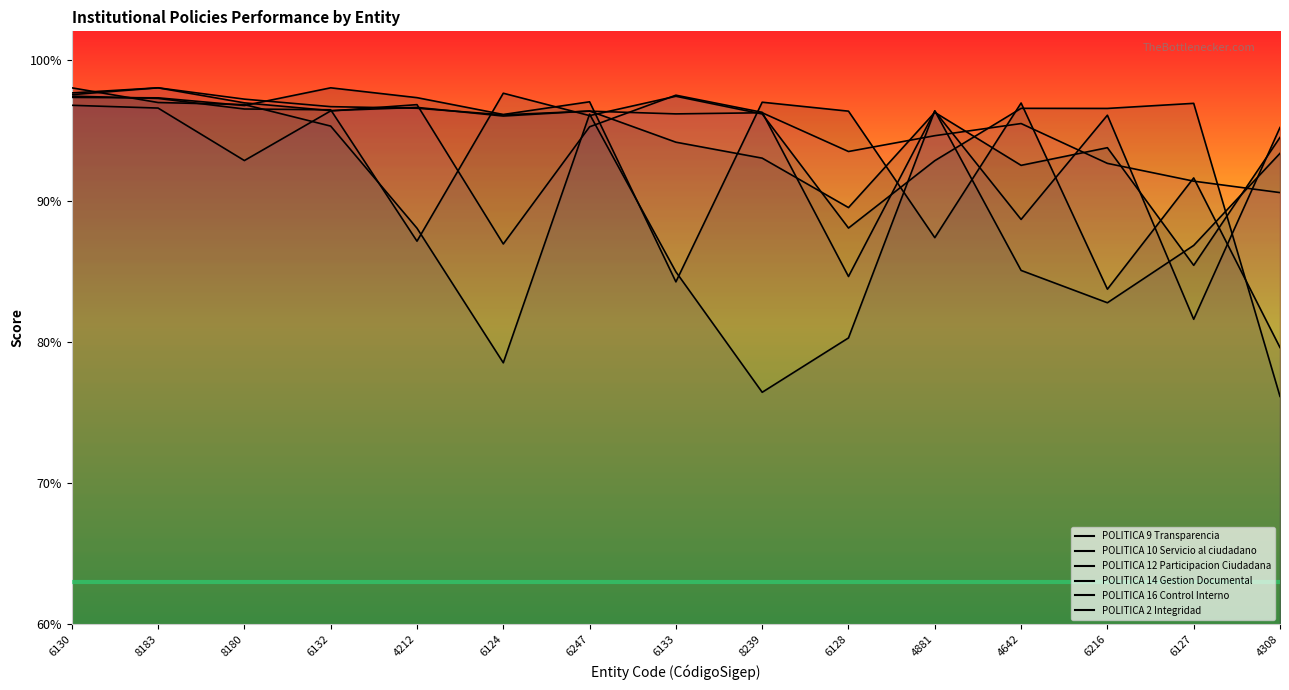

What is the difference between the second highest and second lowest values in the POLITICA 16 Control Interno series?

6.2